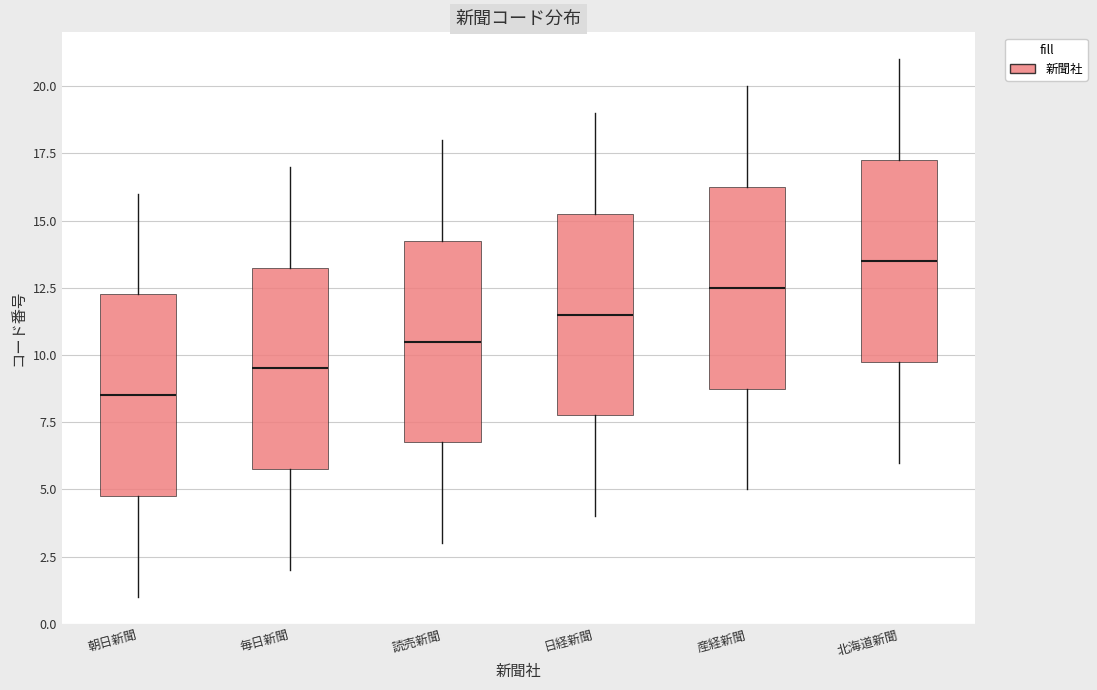

Where does the upper whisker of the box for 日経新聞 end on the y-axis? The values are not printed on the chart, so give them approximately, as read against the axis.

19.0